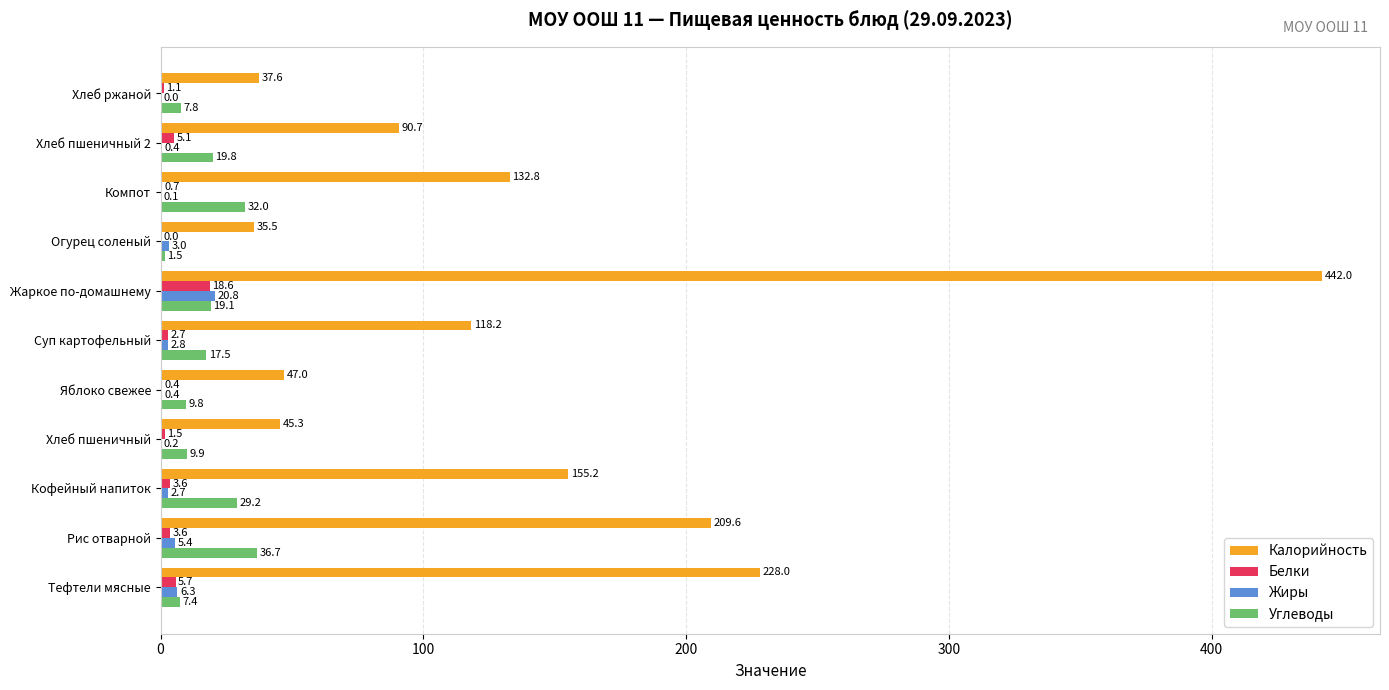

What is the sum of all Жиры values?

42.2